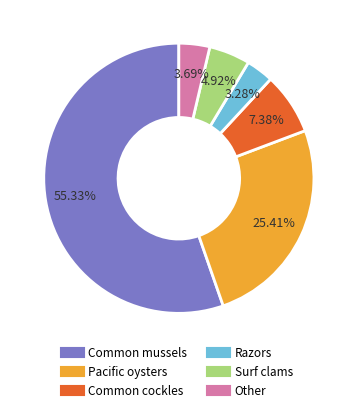

Which category has the biggest portion of the pie?

Common mussels